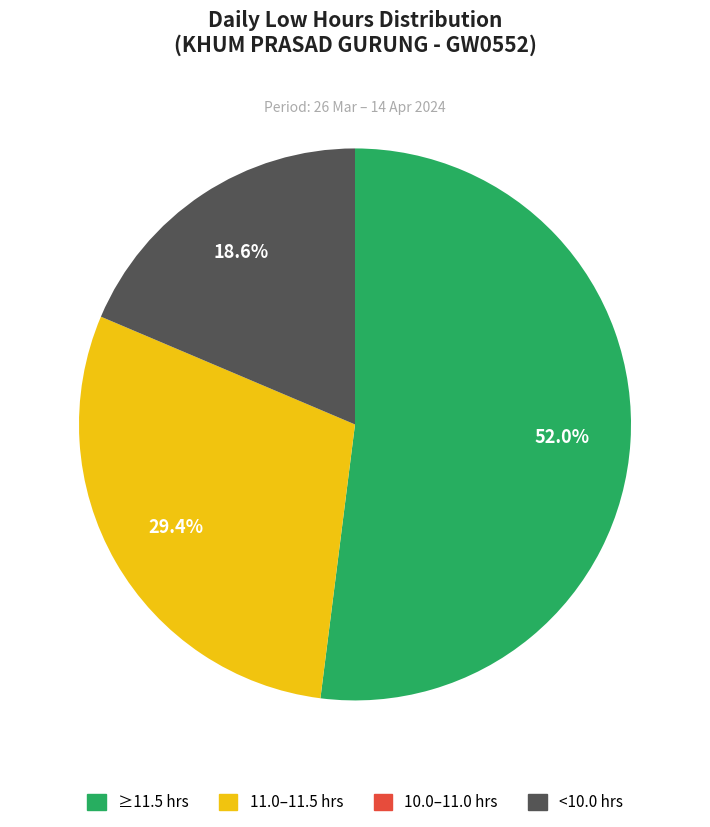

Is there a majority slice in this chart?

Yes